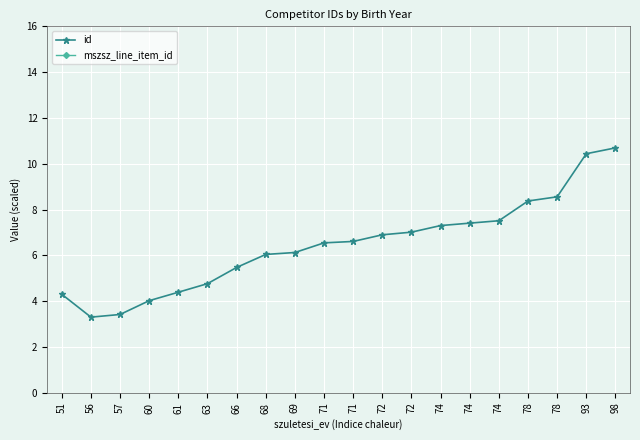

Which category has the highest value in the mszsz_line_item_id series?

57